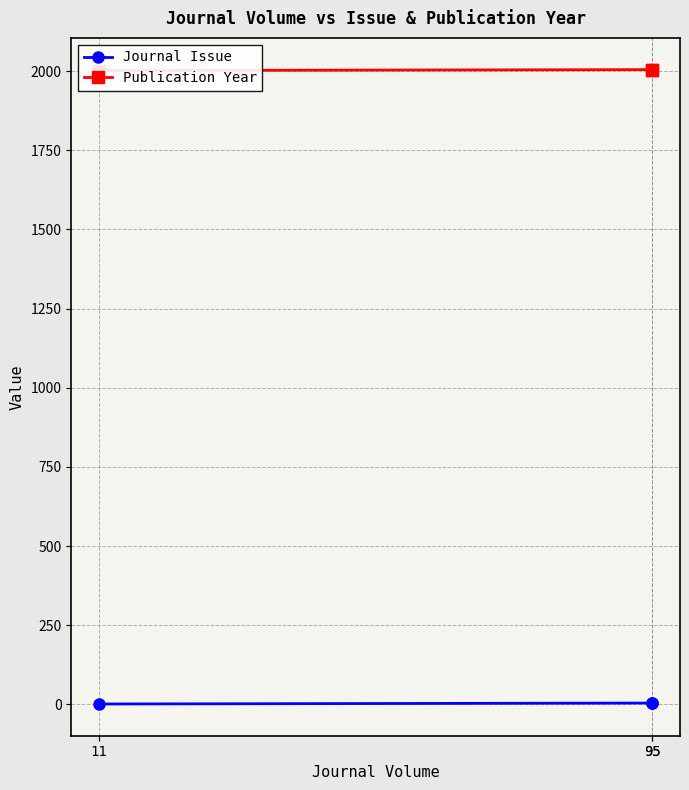

Between 11 and 95, which is larger?

95